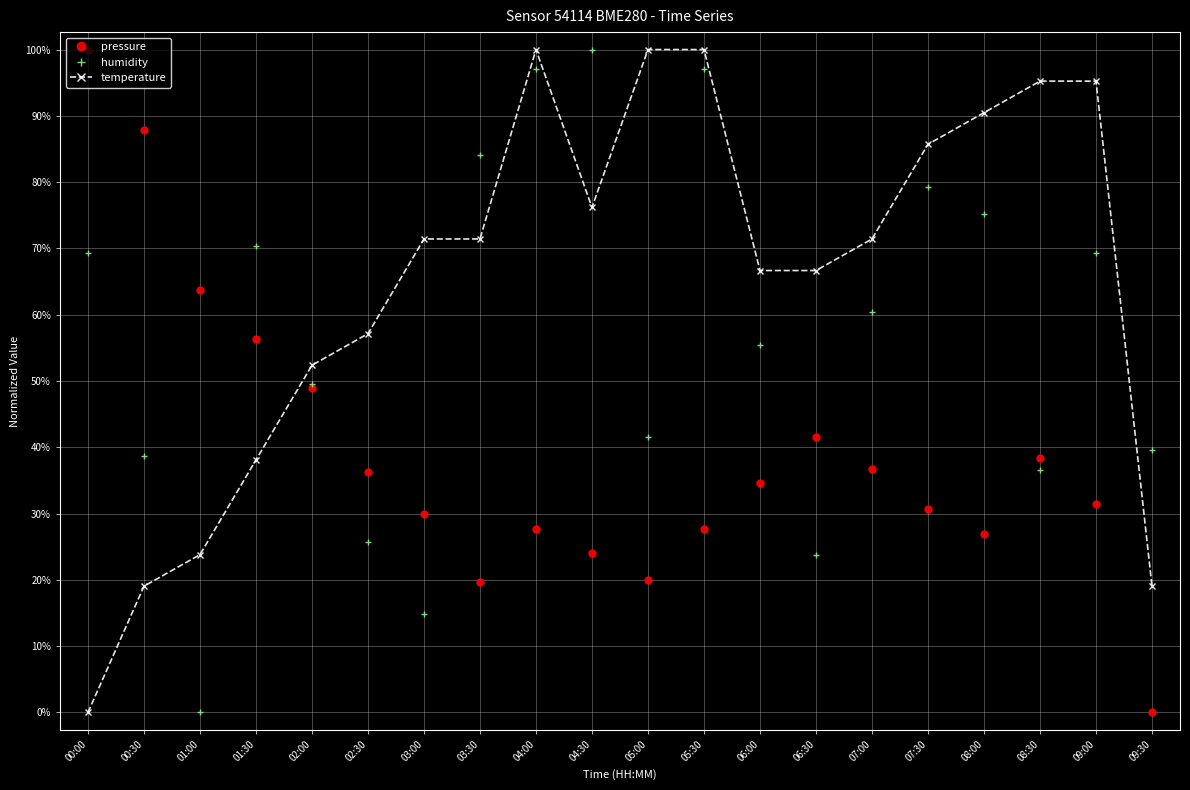

What are all the series names shown in the legend?

pressure, humidity, temperature